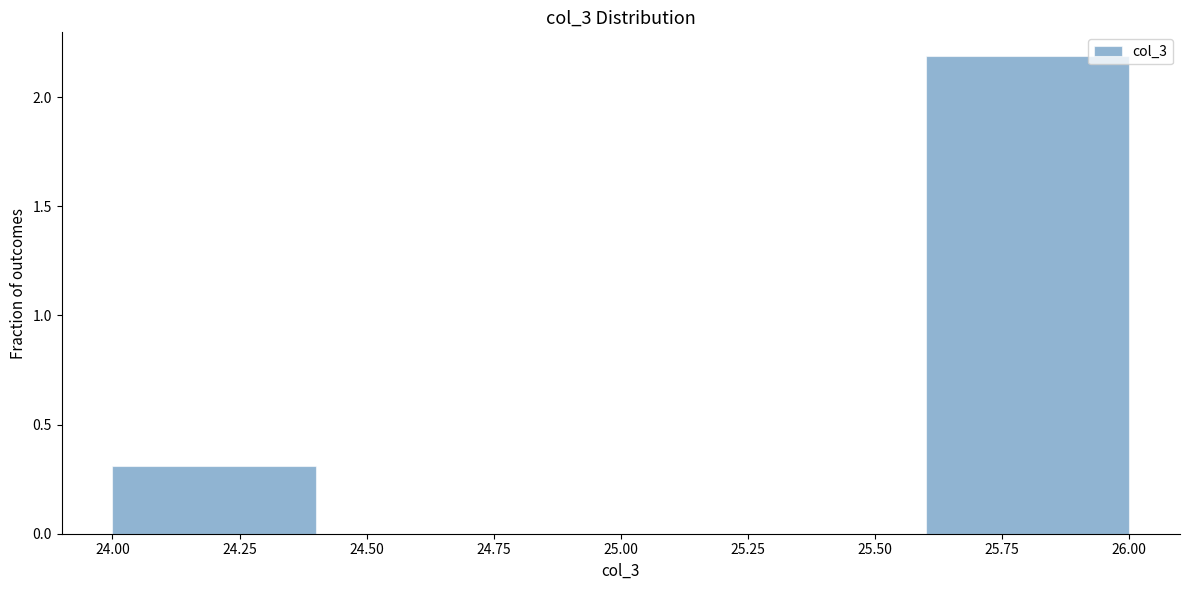

How tall is the bar that spans 24.0 to 24.4 on the x-axis? The values are not printed on the chart, so give them approximately, as read against the axis.

0.3